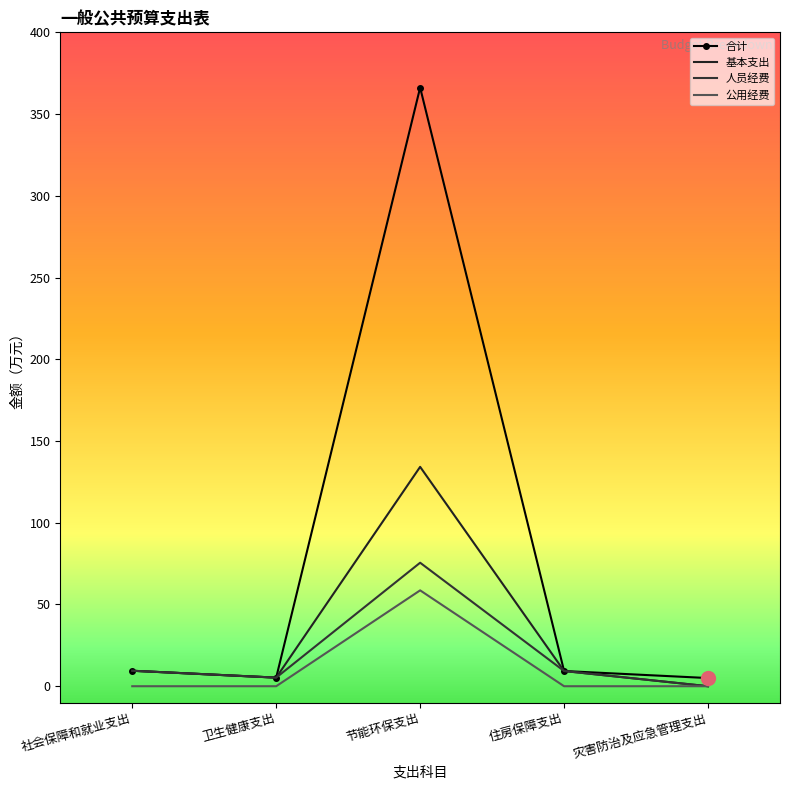

Does the chart have visible grid lines?

No